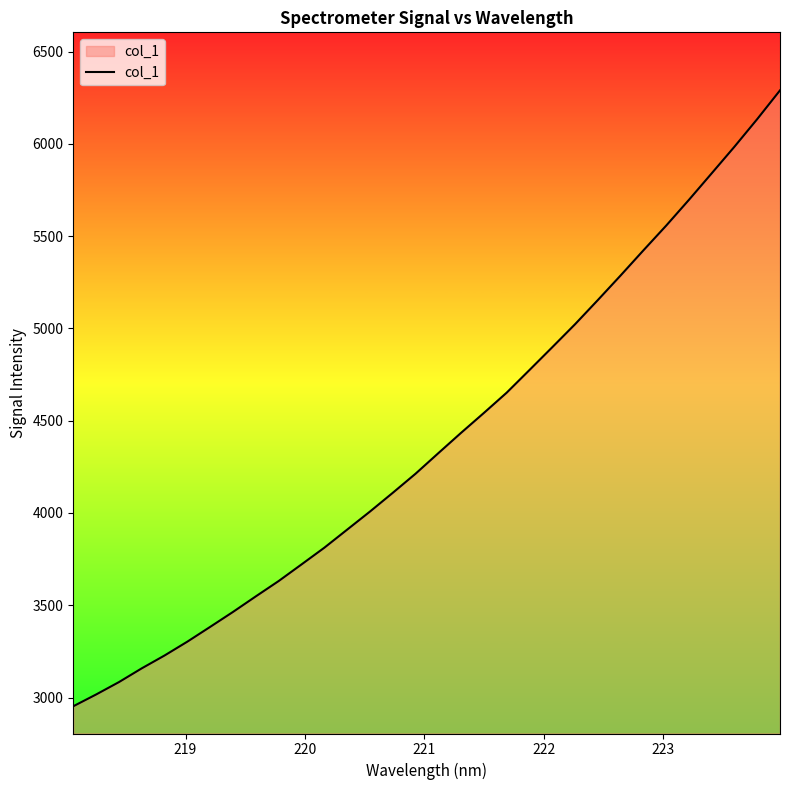

Reading left to right, transcribe all the data shown in this chart.

2952.5	3016.3	3083.4	3158.0	3227.7	3302.8	3382.8	3463.8	3548.1	3631.1	3720.9	3811.5	3909.3	4007.2	4108.8	4212.3	4323.8	4434.2	4541.9	4651.7	4774.5	4898.0	5022.5	5153.5	5286.8	5422.8	5556.8	5696.7	5840.5	5984.7	6134.3	6290.0